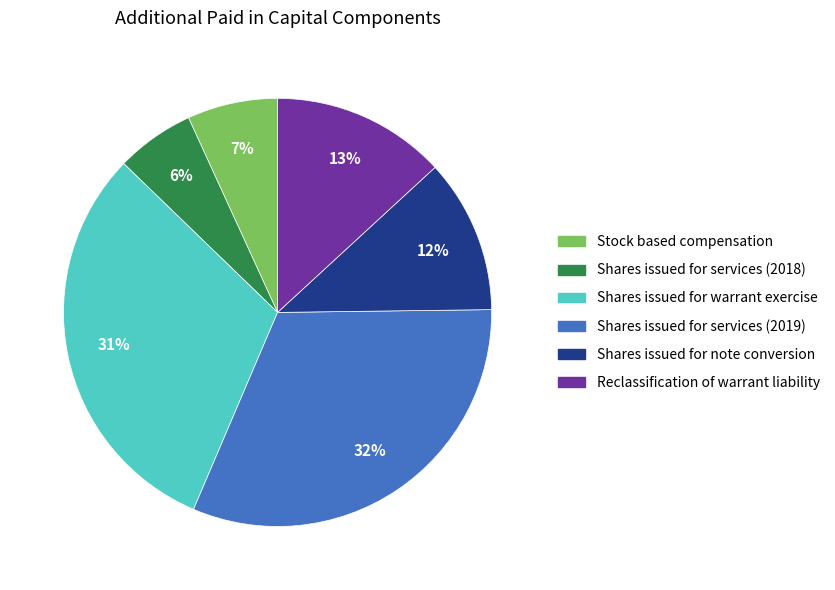

Which category has the smallest portion of the pie?

Shares issued for services (2018)